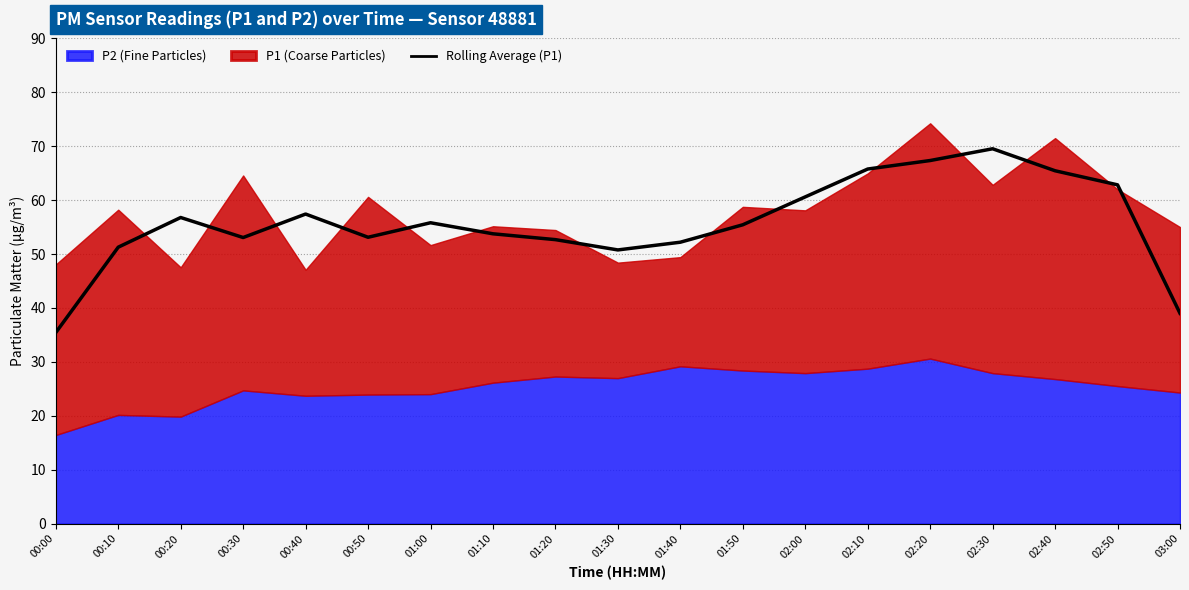

Count the number of values greater than 55.

10